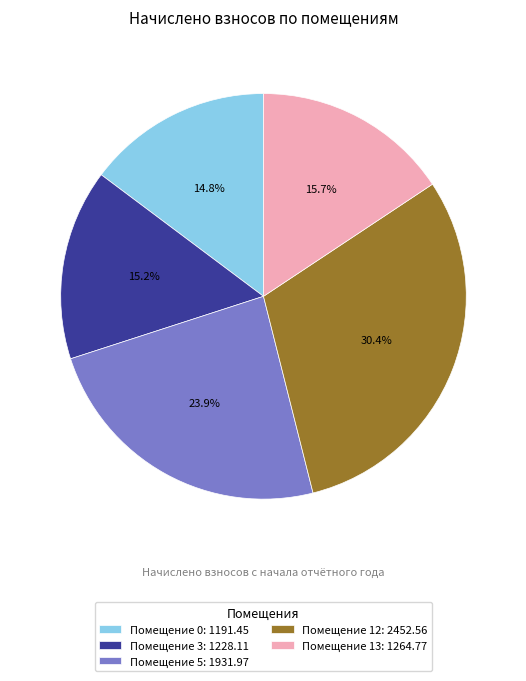

Combined, what portion of the pie is Помещение 13: 1264.77 and Помещение 5: 1931.97?

39.6%